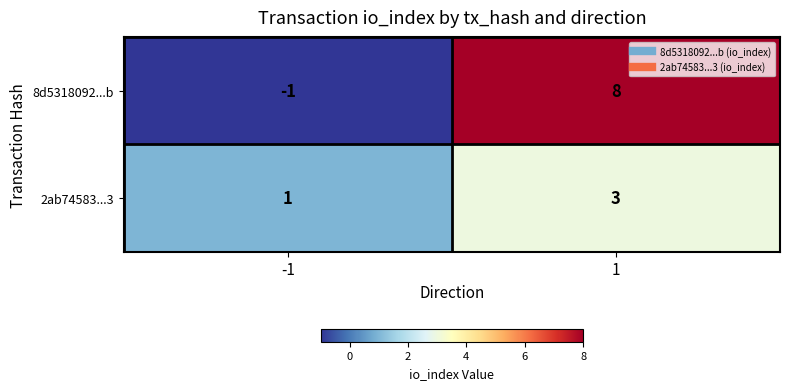

What is the spread (max minus min) of values at 1?

5